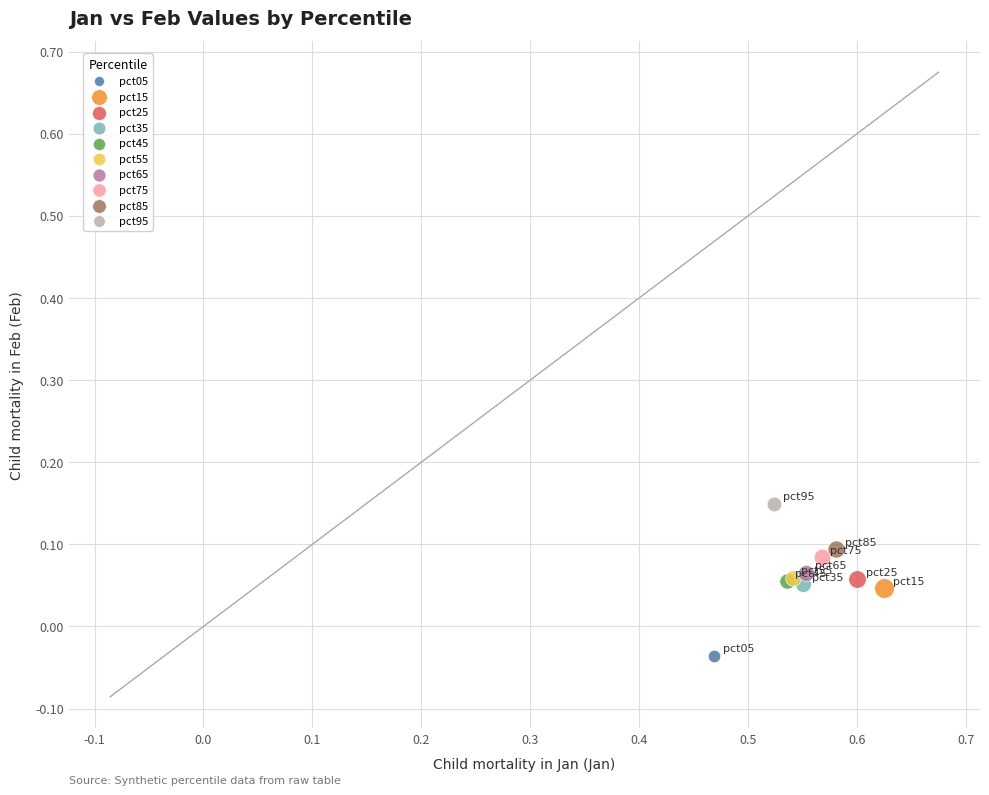

Which series reaches the maximum Y coordinate?

pct95